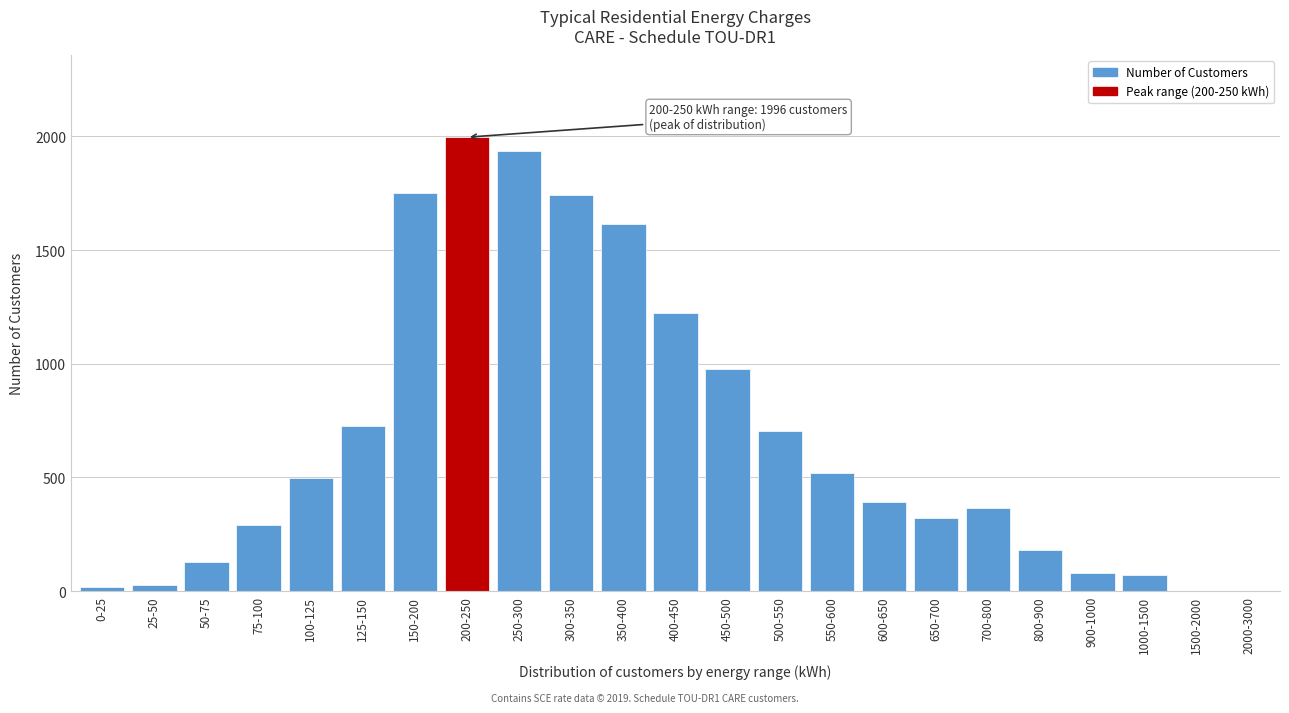

Which category has the highest value across all series?

200-250